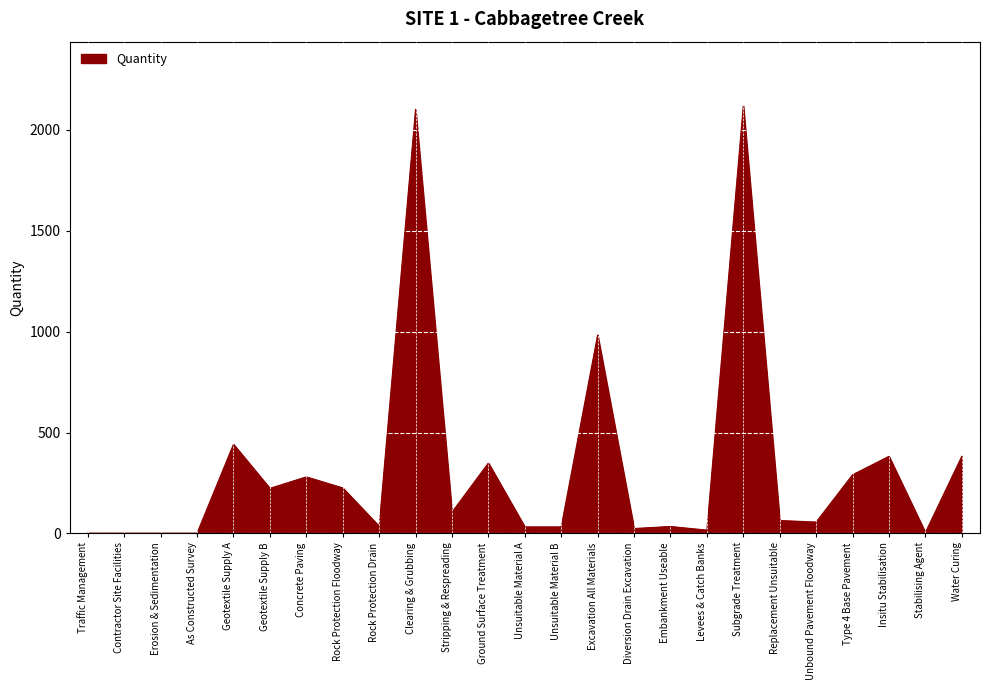

Where is the data nearest to the value 1060?

Excavation All Materials